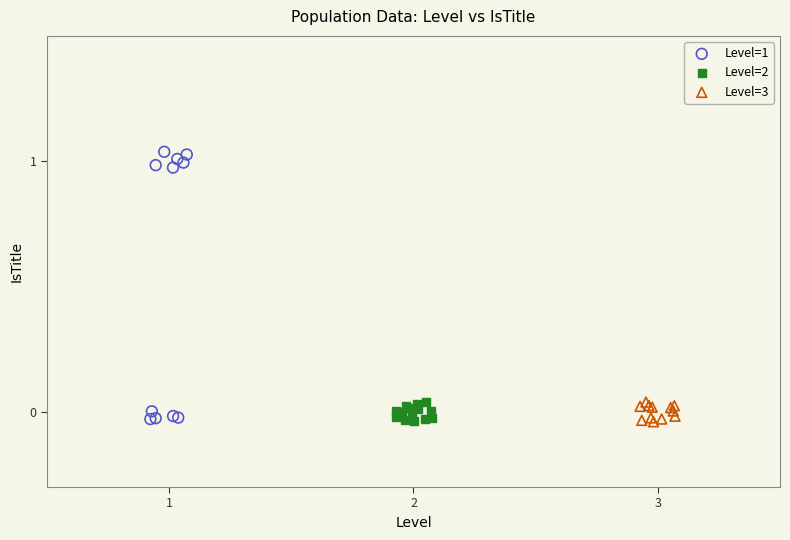

Which series has the largest Y range (max minus min)?

Level=1